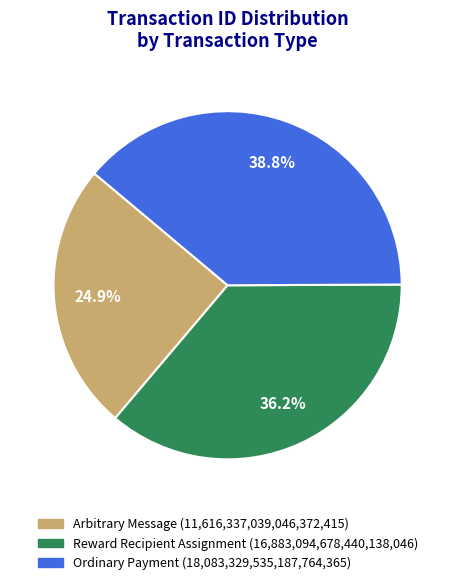

Does any single category account for the majority?

No